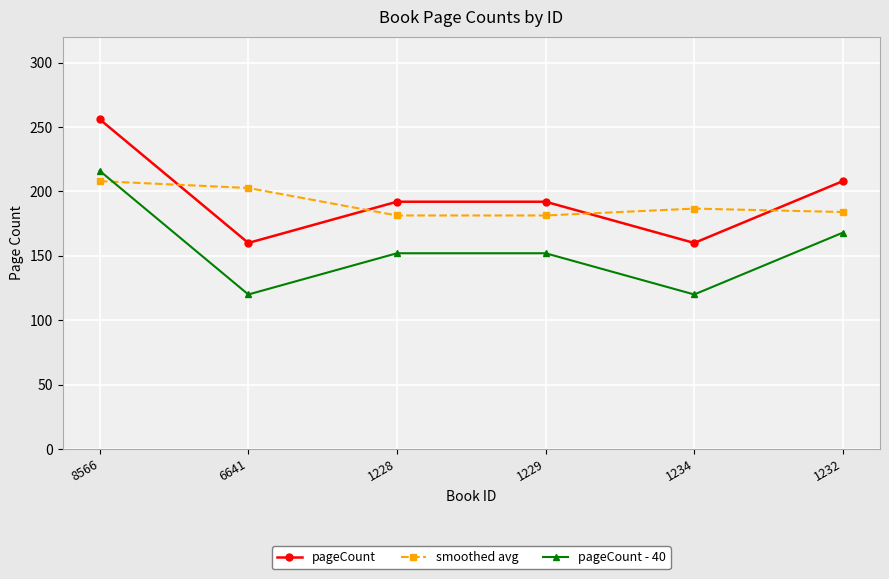

What is the total value across all series at 8566?

680.0